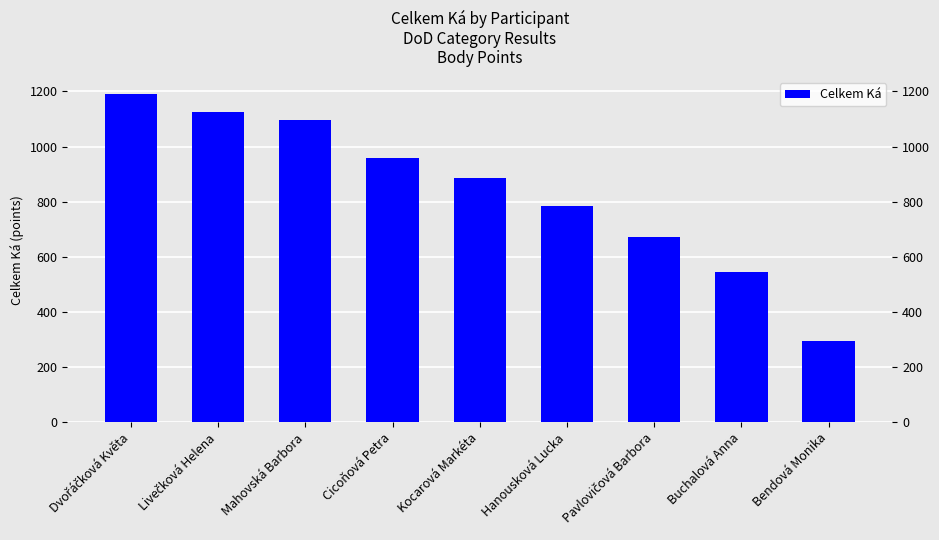

Approximately how many times larger is the value at Hanousková Lucka compared to Mahovská Barbora?

0.7